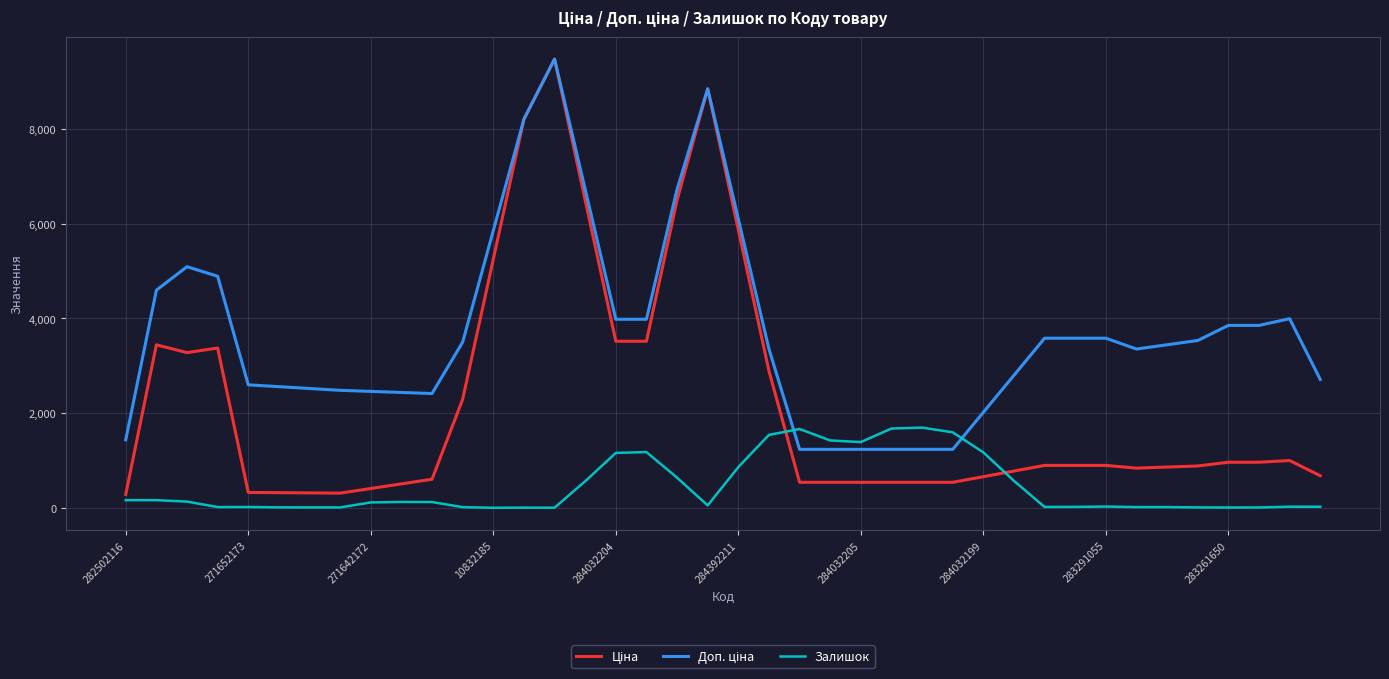

What is the maximum value shown in the chart?

9480.1